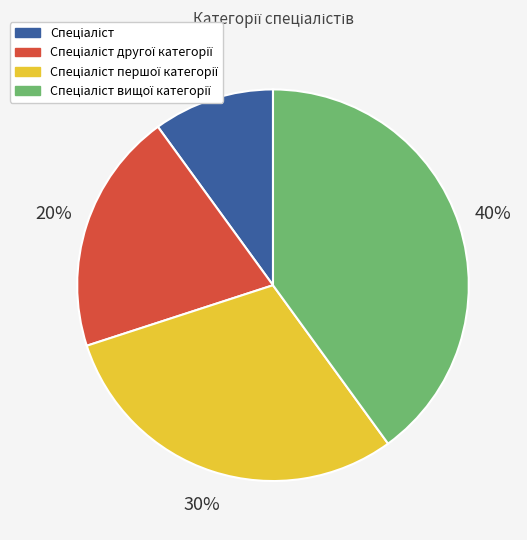

Is there a majority slice in this chart?

No